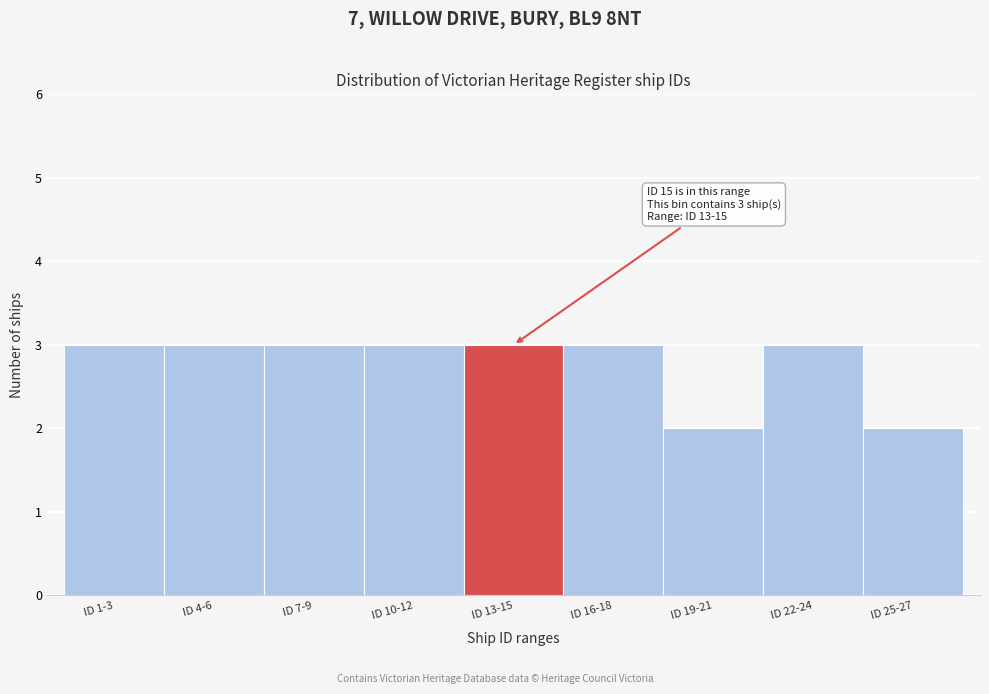

Reading left to right, list all the values displayed in this chart.

ID 1-3=3	ID 4-6=3	ID 7-9=3	ID 10-12=3	ID 13-15=3	ID 16-18=3	ID 19-21=2	ID 22-24=3	ID 25-27=2